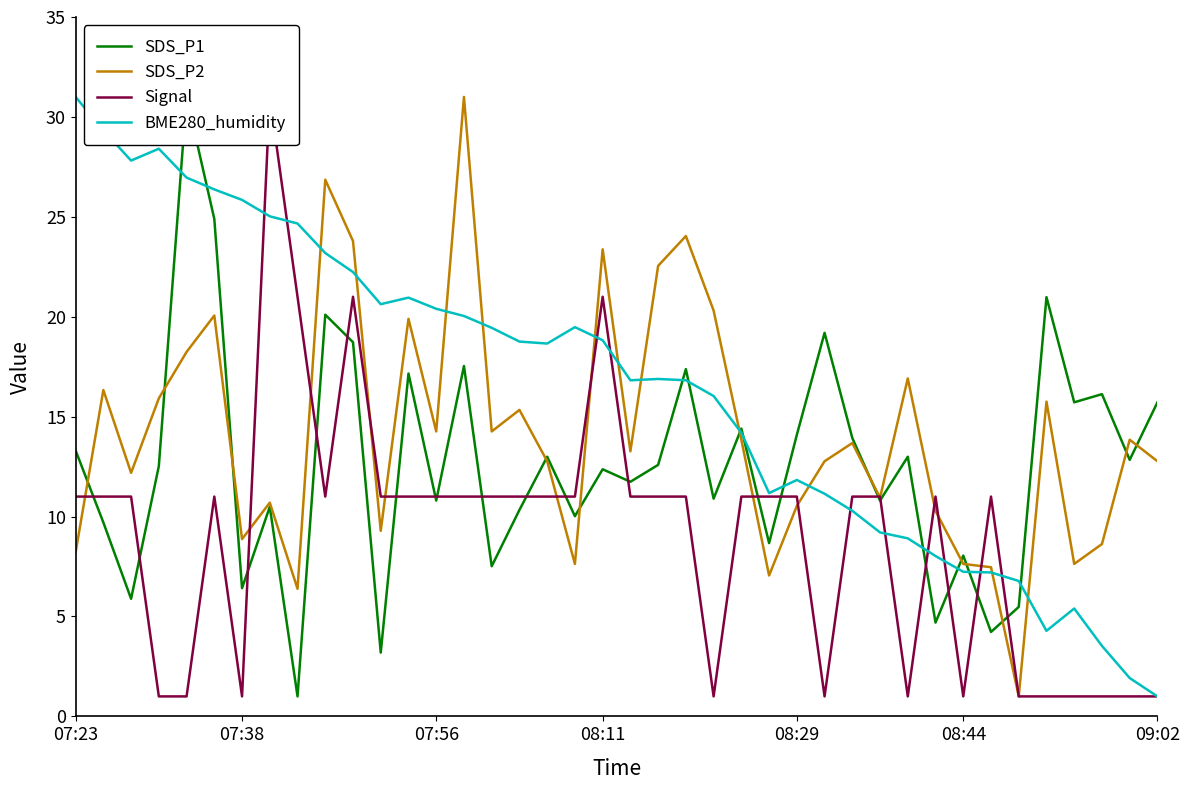

True or false: SDS_P2 and SDS_P1 cross at least once.

True